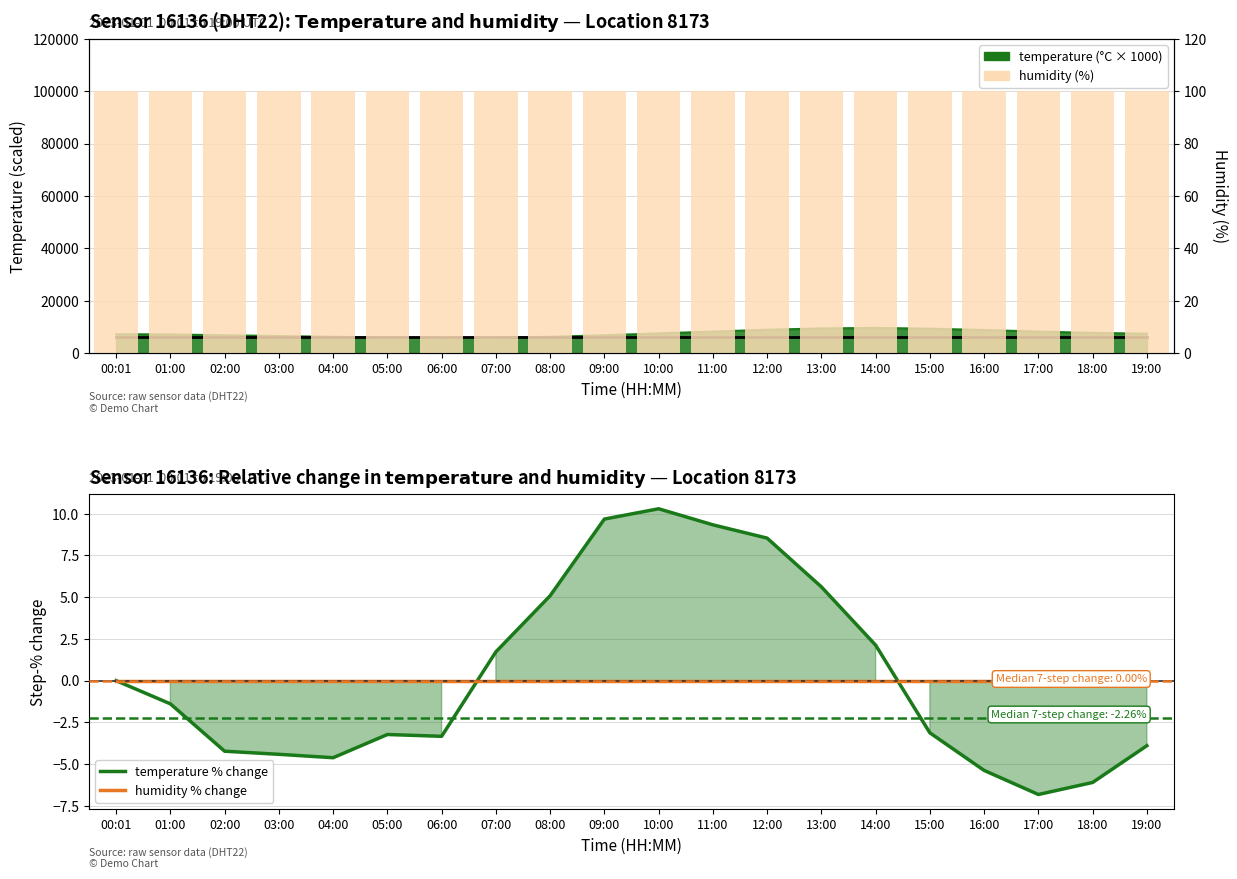

What is the total value across all series at 07:00?

101.6